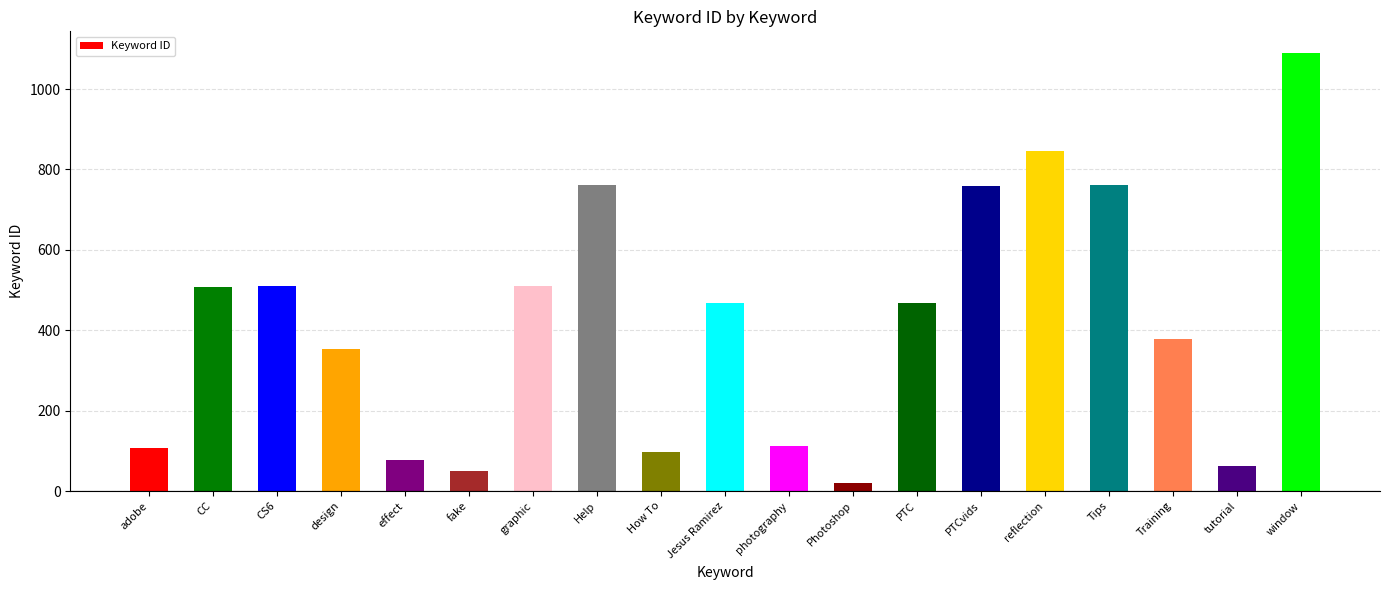

The chart shows a value of 78 at effect. True or false?

True